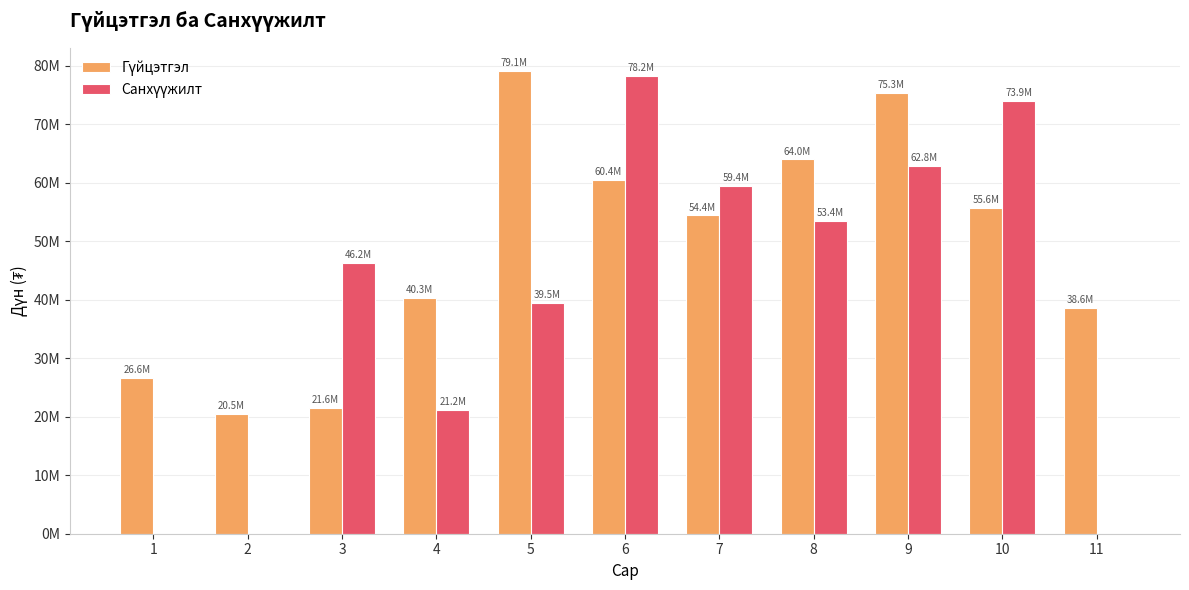

Are the bars grouped side by side (vs. stacked)?

Yes